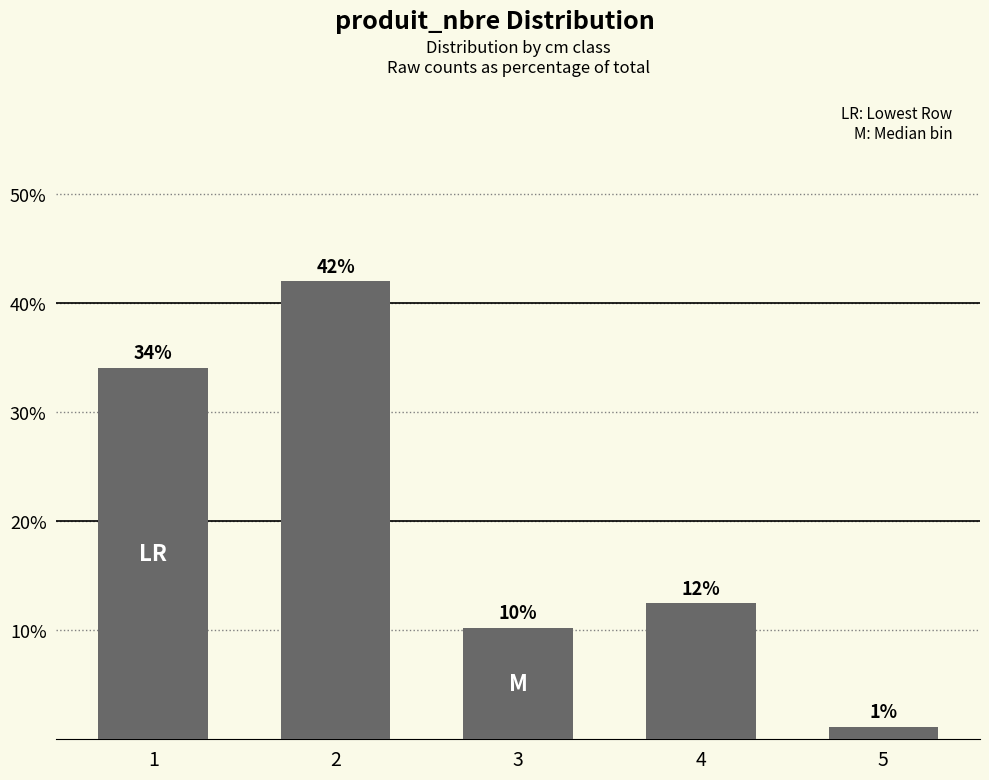

The chart shows a value of 42.0 at 2. True or false?

True